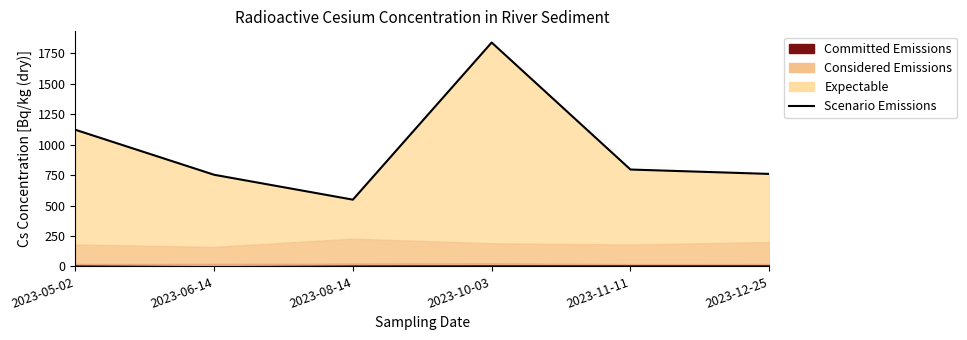

How many points are lower than both their immediate neighbors (excluding endpoints)?

1